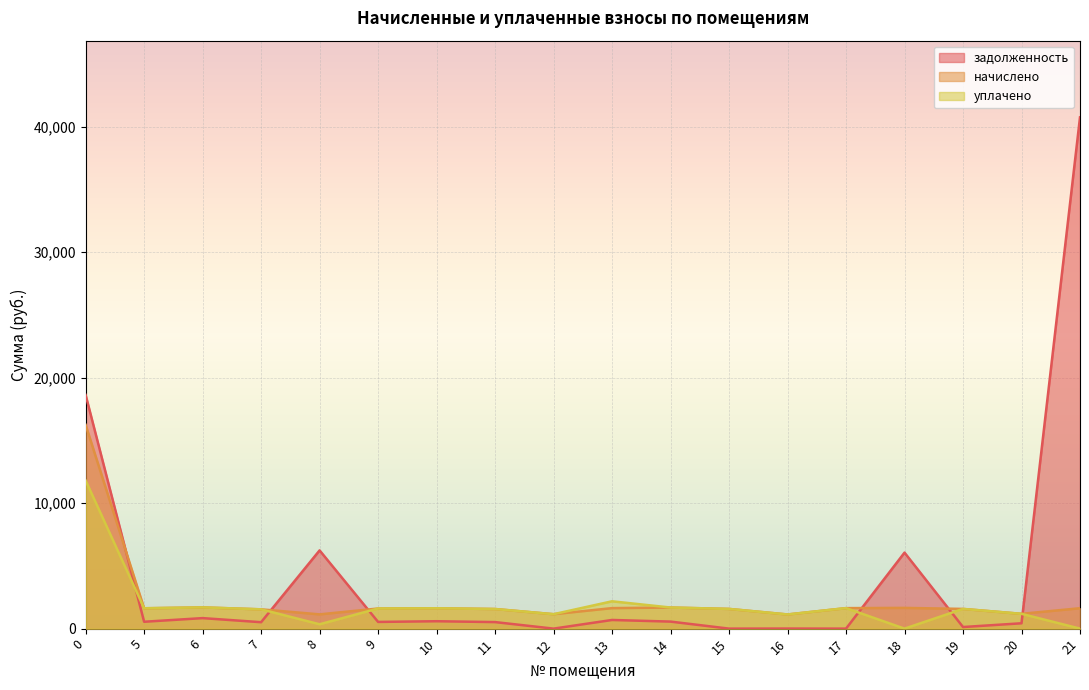

In задолженность, how many points are higher than both neighbors (excluding endpoints)?

6